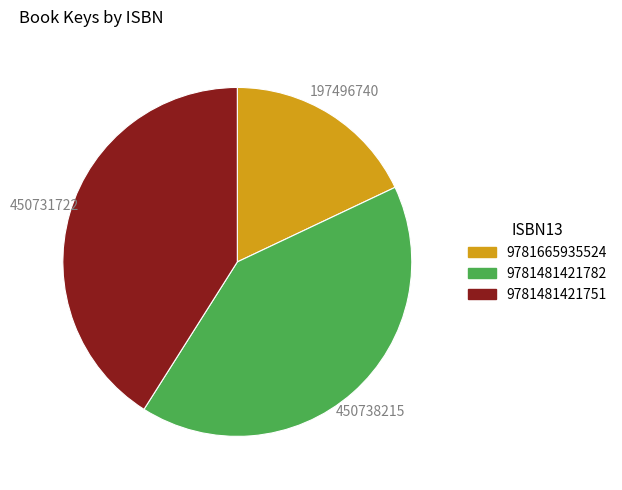

Is it true that 9781481421751 is 32% of the pie?

False